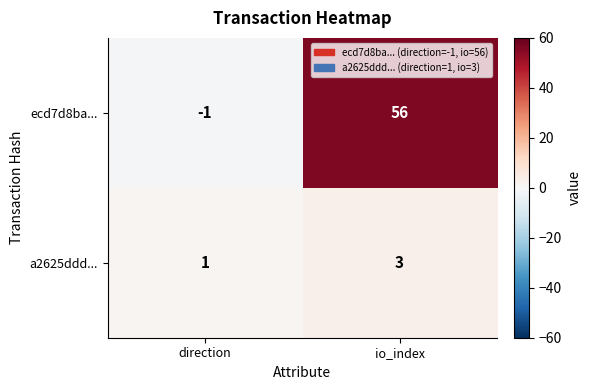

Count the number of categories in the chart.

2